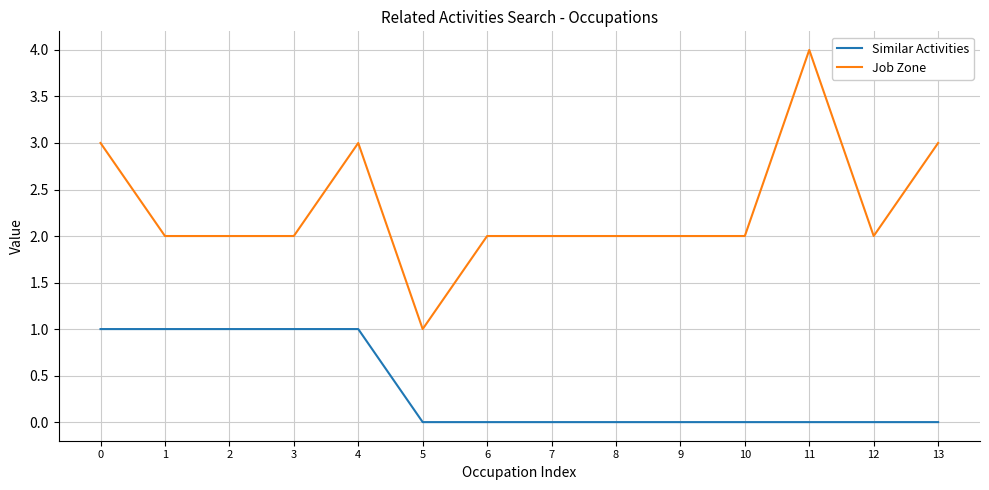

Is this an area chart (filled region under the line)?

No